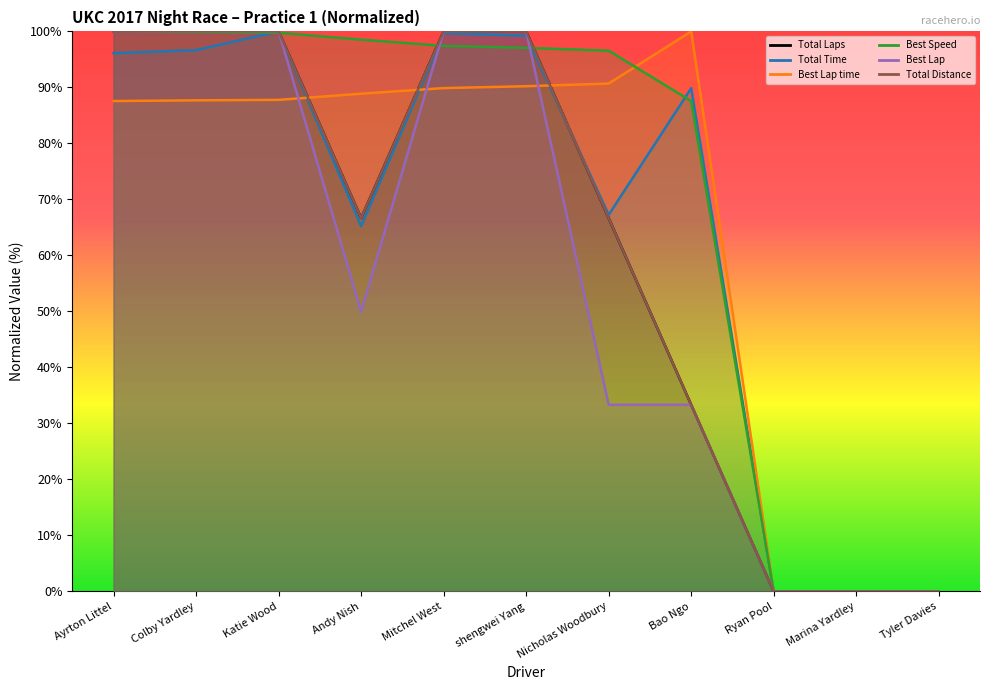

How many interior local valleys does the Best Lap series have?

1